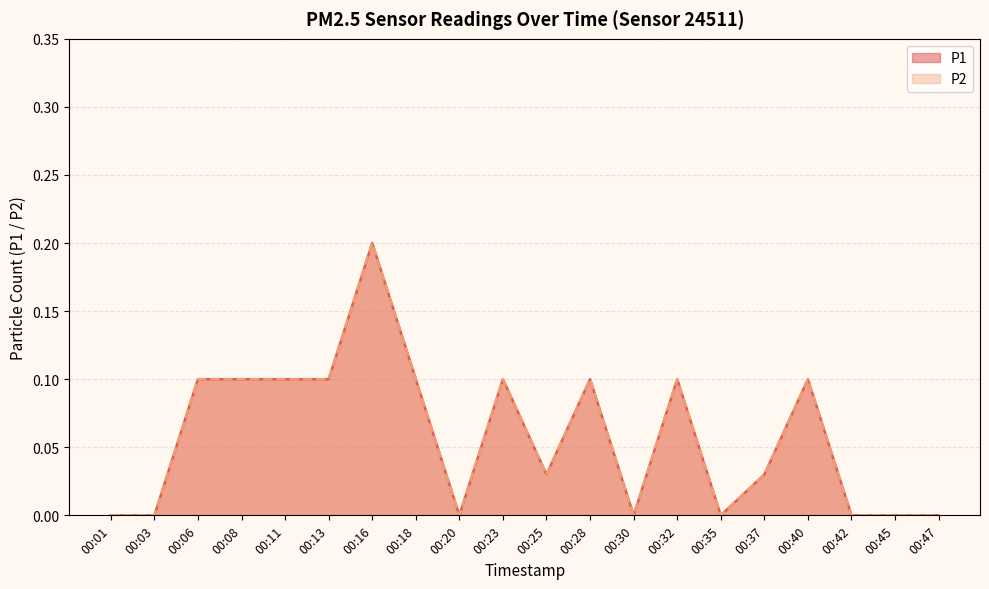

Which series has the largest range (max minus min)?

P1